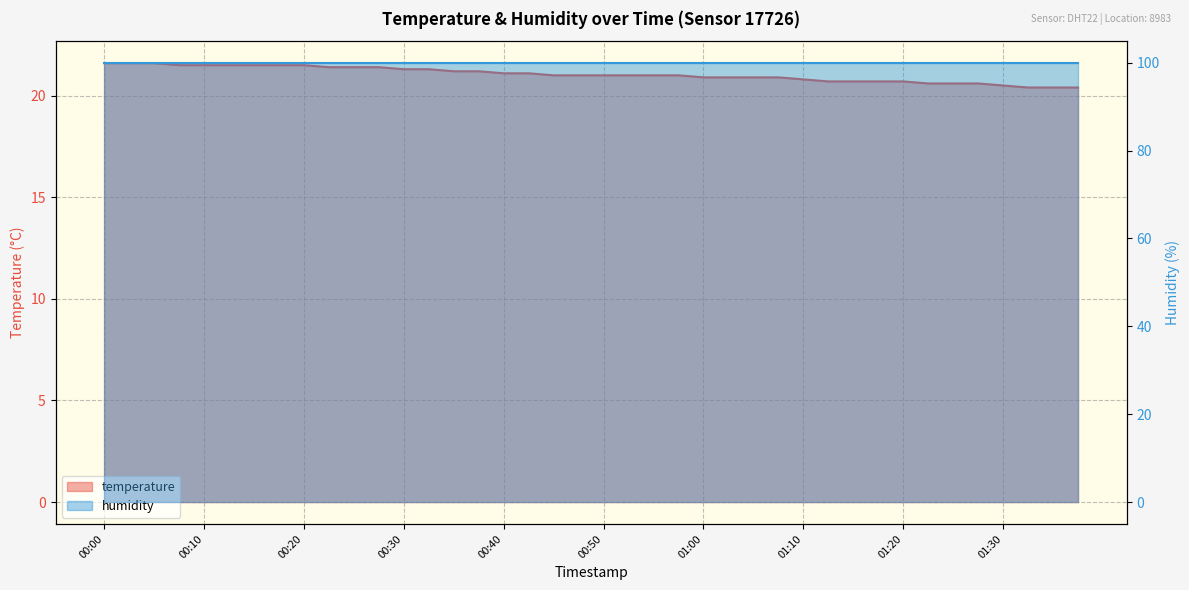

List the labels in order of value, smallest first.

01:32, 01:35, 01:37, 01:30, 01:22, 01:25, 01:27, 01:13, 01:15, 01:17, 01:20, 01:10, 01:00, 01:02, 01:05, 01:07, 00:45, 00:48, 00:50, 00:52, 00:55, 00:57, 00:40, 00:43, 00:35, 00:38, 00:30, 00:33, 00:23, 00:25, 00:28, 00:08, 00:10, 00:13, 00:15, 00:18, 00:20, 00:00, 00:03, 00:05